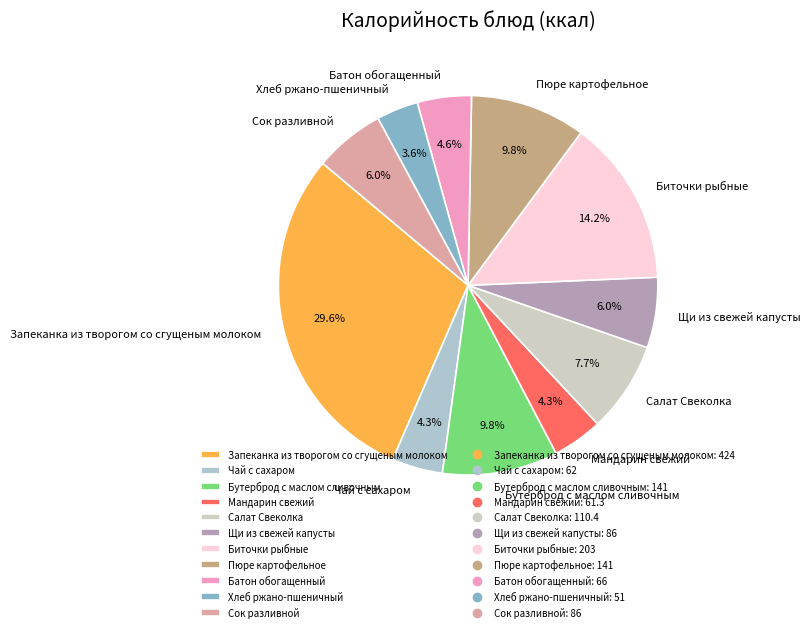

Which slice is the largest?

Запеканка из творогом со сгущеным молоком